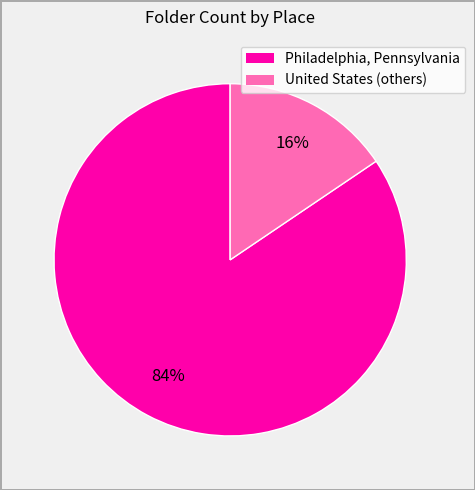

To the nearest percent, what is the average slice percentage?

50%